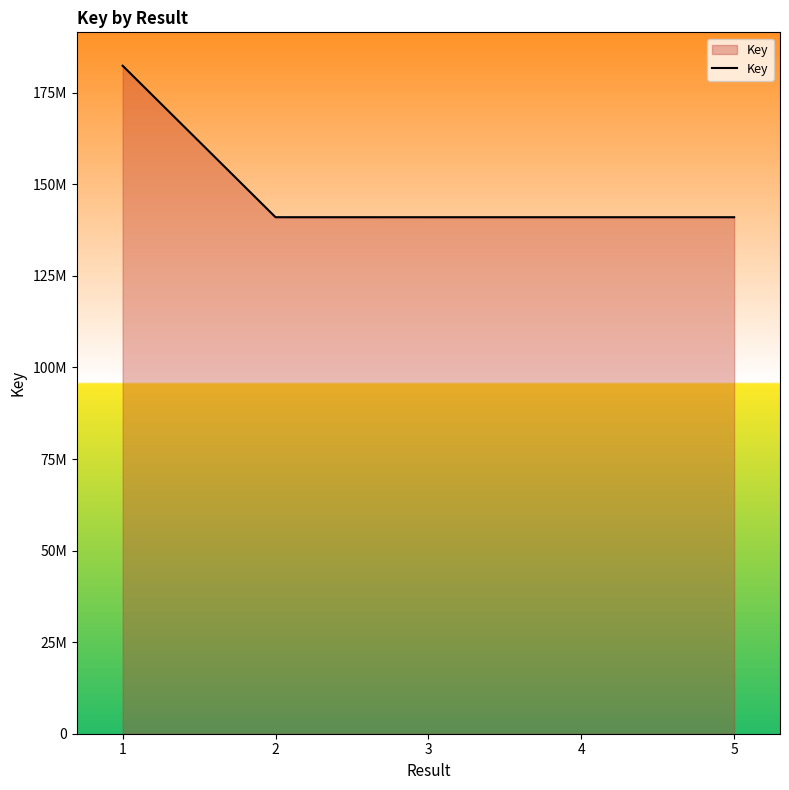

What is the maximum value shown in the chart?

182376558